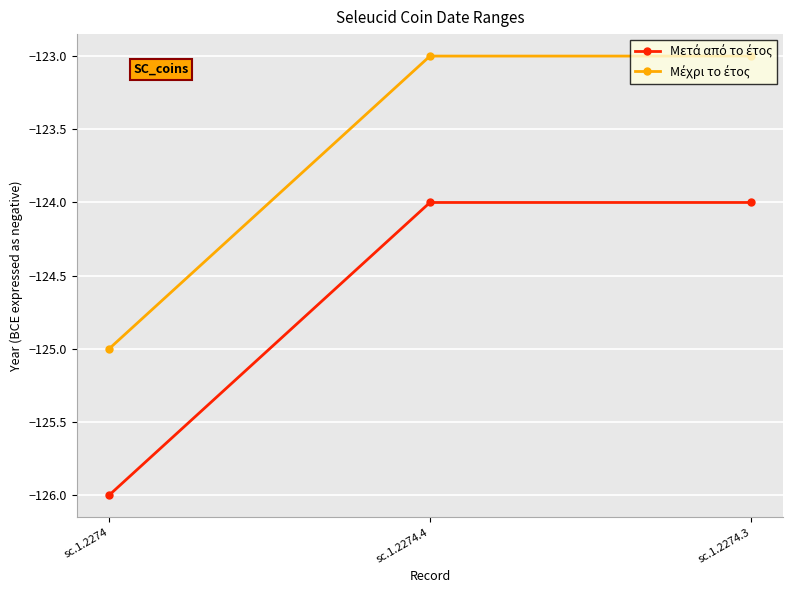

What is the total value across all series at sc.1.2274?

-251